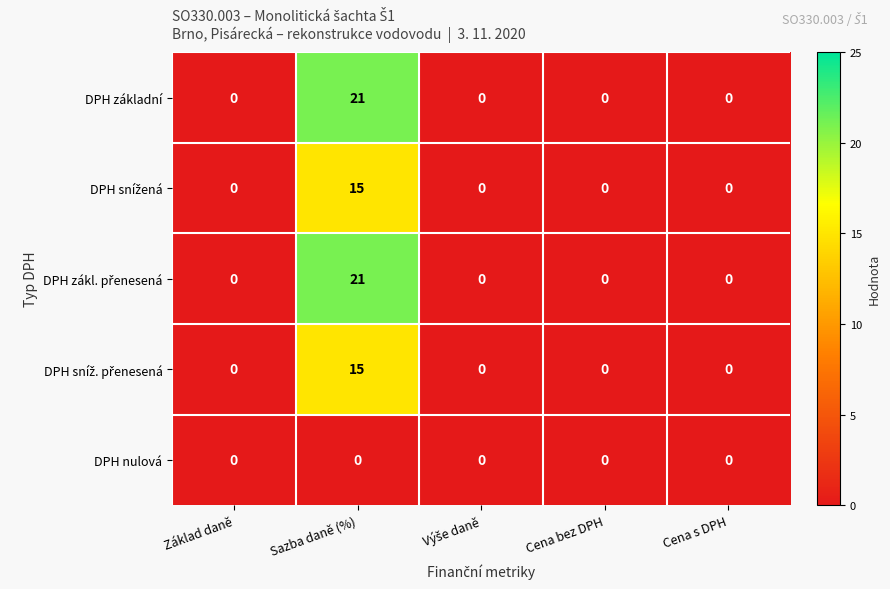

At which category is the sum across all series the highest?

Sazba daně (%)